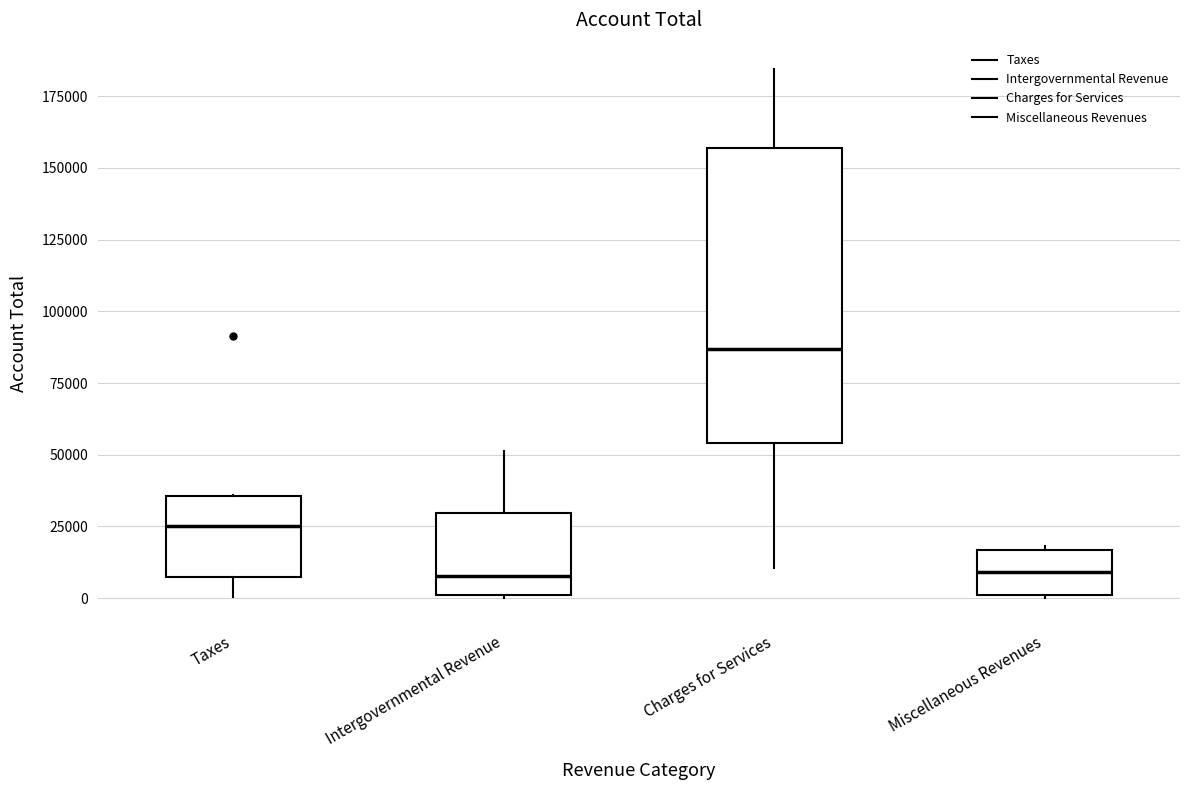

Reading left to right, read every box against the y-axis: the position of its median line, the range the box covers, and the ends of its whiskers. The values are not printed on the chart, so give them approximately, as read against the axis.

Taxes: median 25000, box 5000 to 35000, whiskers 0 to 35000
Intergovernmental Revenue: median 10000, box 0 to 30000, whiskers 0 to 50000
Charges for Services: median 85000, box 55000 to 155000, whiskers 10000 to 185000
Miscellaneous Revenues: median 10000, box 0 to 15000, whiskers 0 to 20000